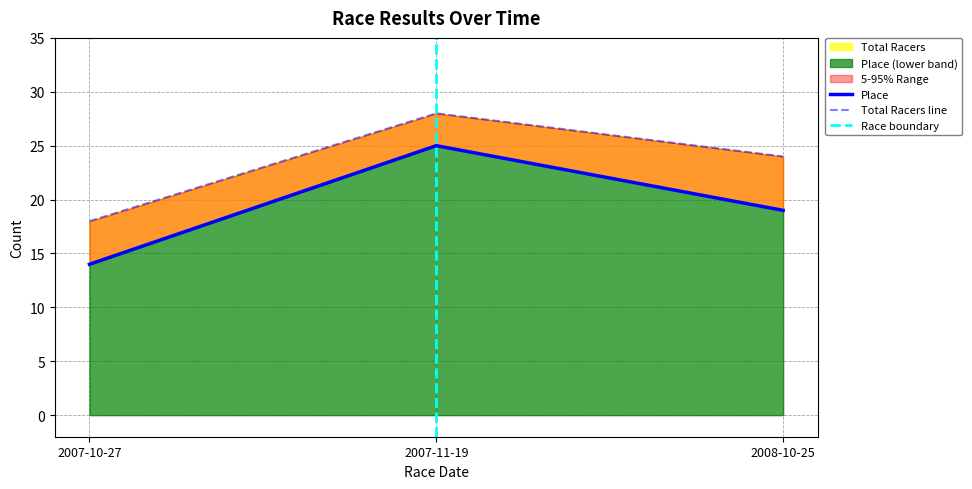

How many Total Racers values are between 18 and 28?

3